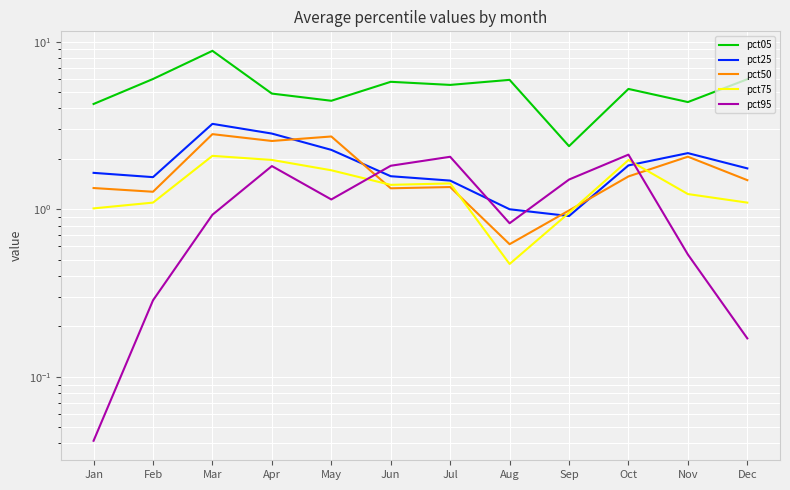

At Apr, list the series in order from largest to smallest.

pct05, pct25, pct50, pct75, pct95